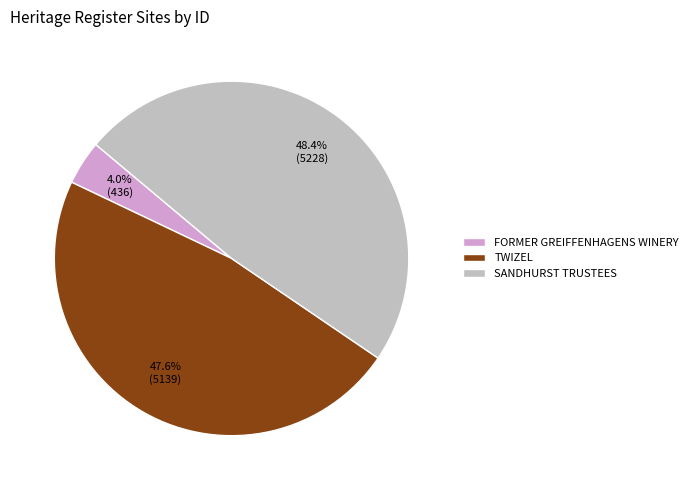

Which slice is the largest?

SANDHURST TRUSTEES